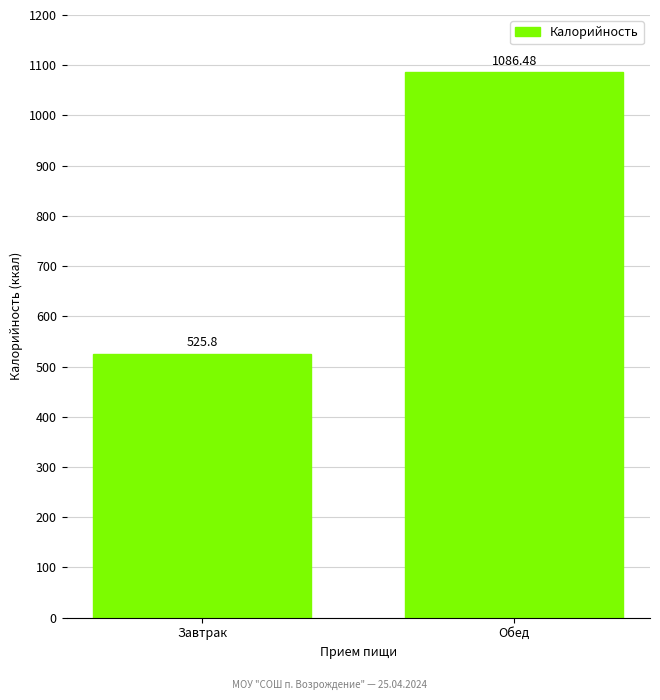

At which category does the chart reach its peak across all series?

Обед